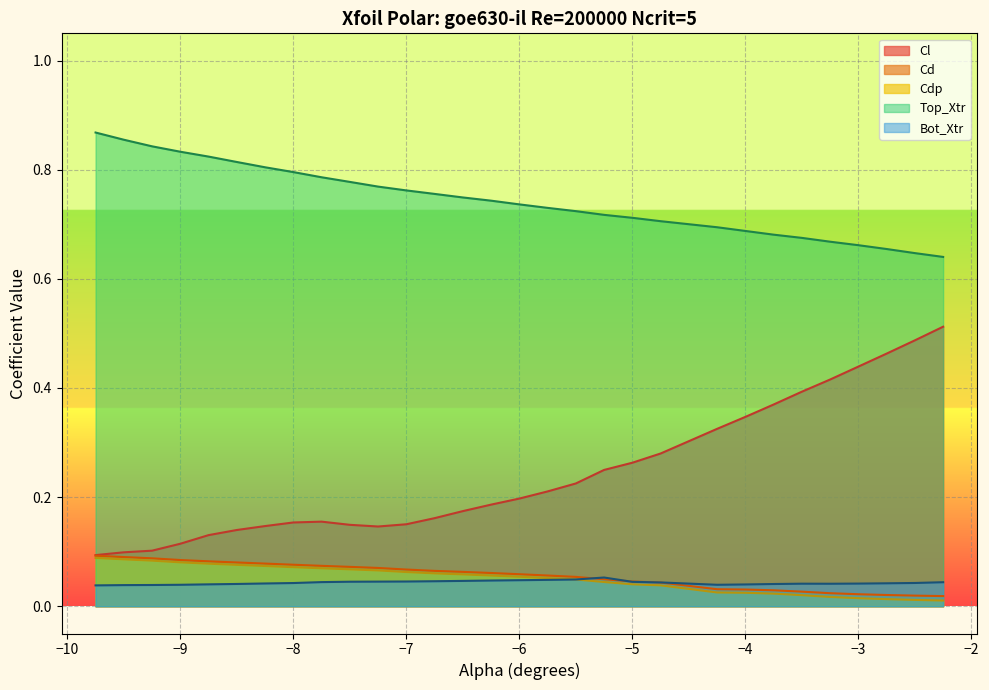

True or false: Cl and Cdp_vals intersect in this chart.

False